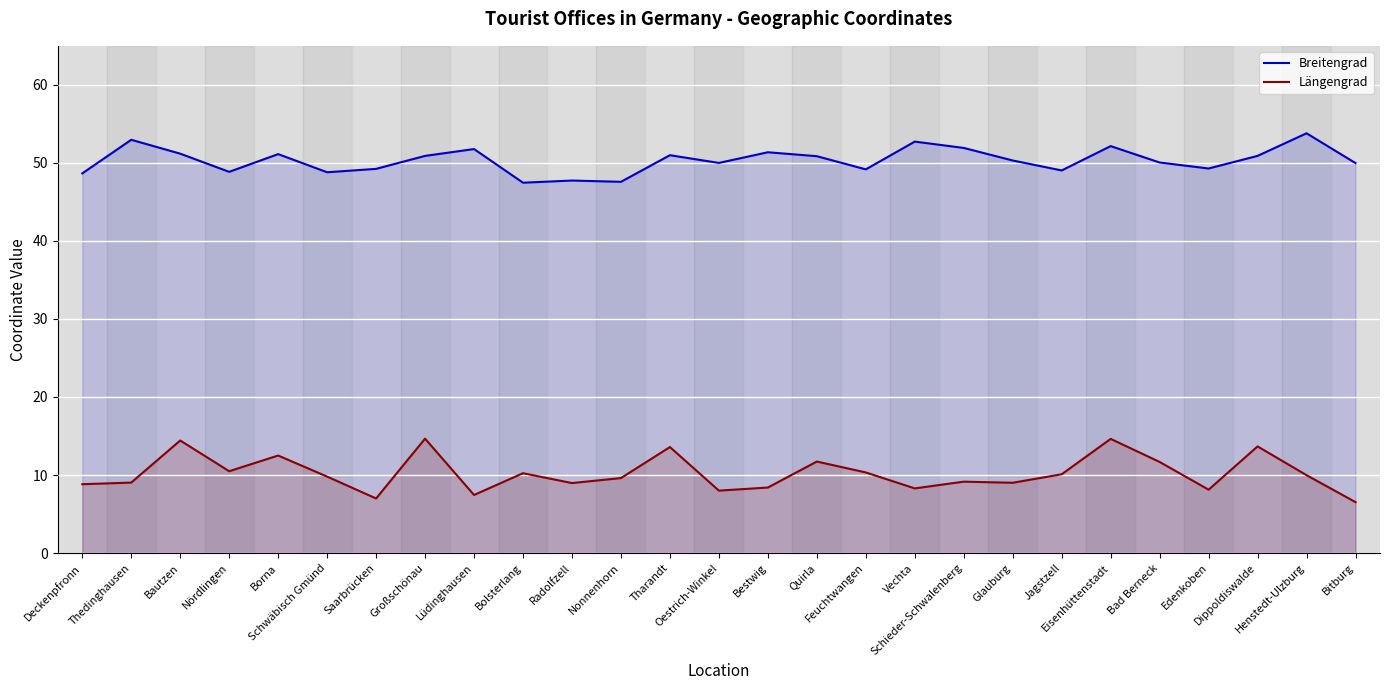

Read the Längengrad value at Bolsterlang.

10.2